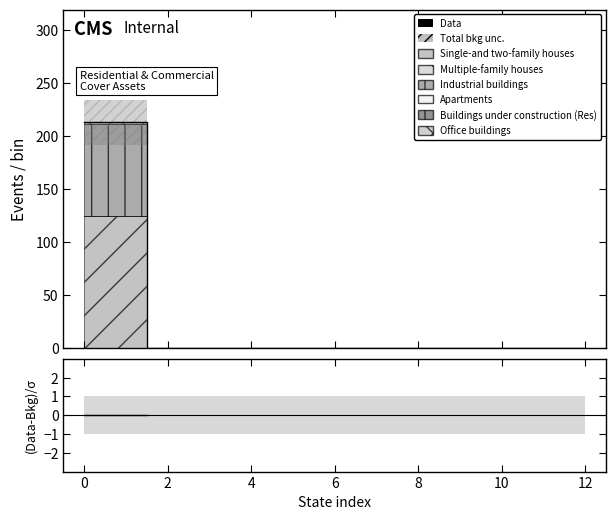

True or false: Data and (Data-Bkg)/σ intersect in this chart.

False